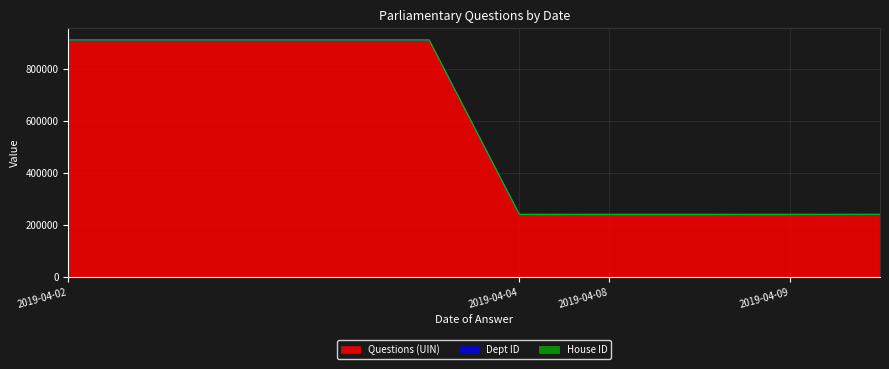

The Questions (UIN) series shows 910183 at 2019-04-02. True or false?

True